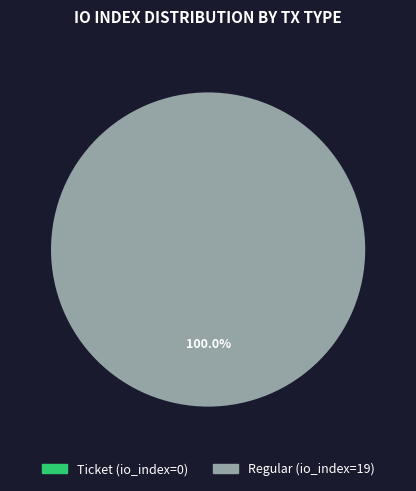

How many slices are in this pie chart?

2